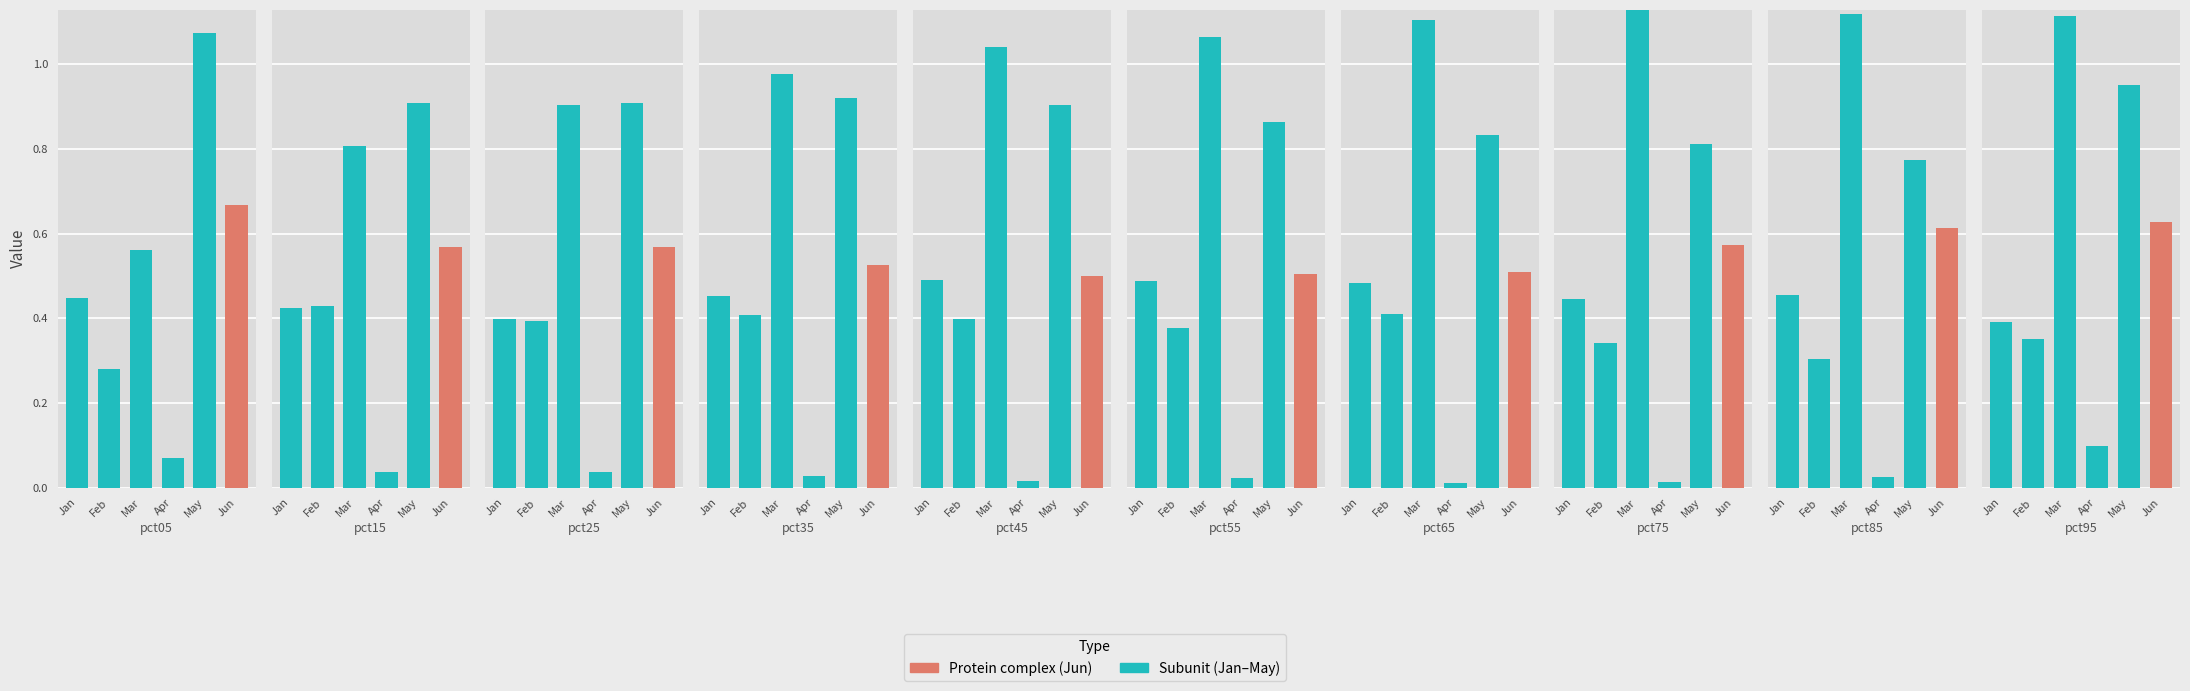

At how many categories does at least one series exceed 0?

10